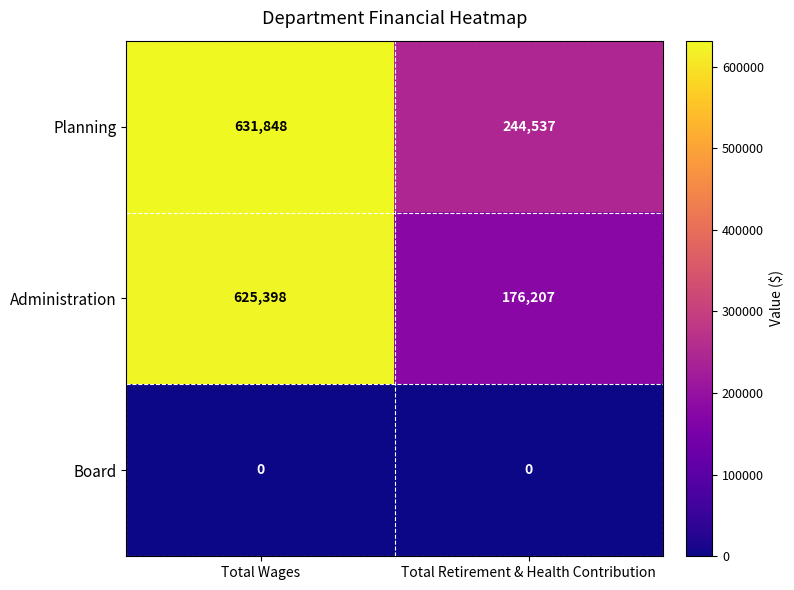

Which series has the widest spread of values?

Administration